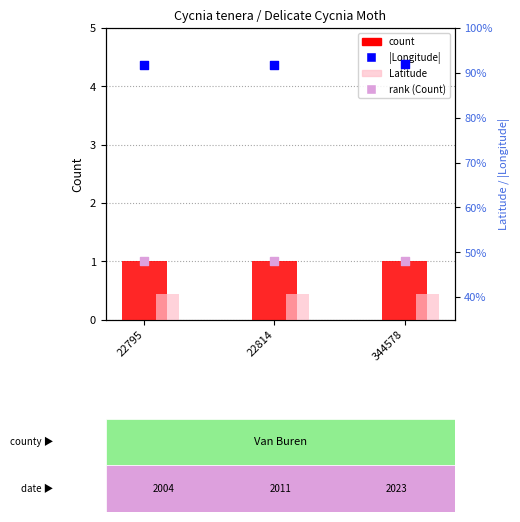

At which category is the sum across all series the highest?

344578